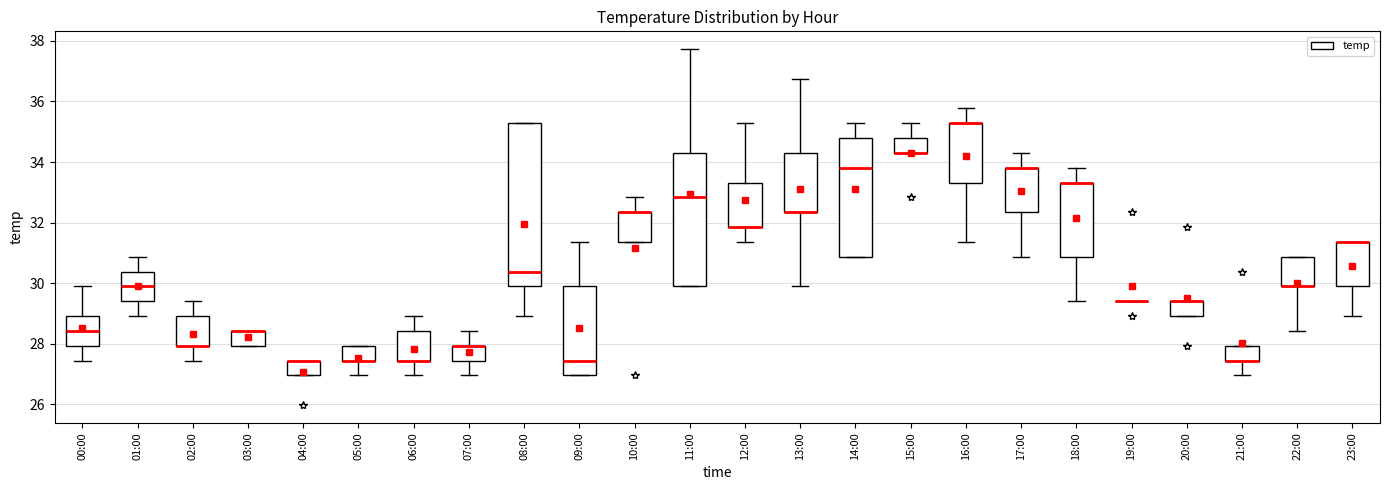

Comparing the boxes themselves (not the whiskers), which one is the tallest?

08:00